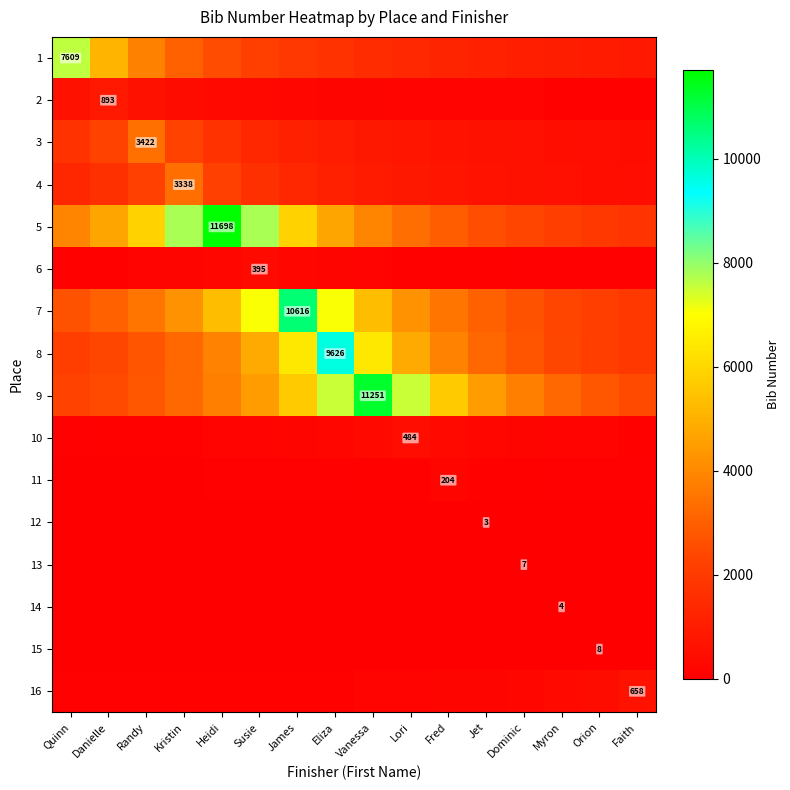

The 9 series shows 4145.2 at Eliza. True or false?

False